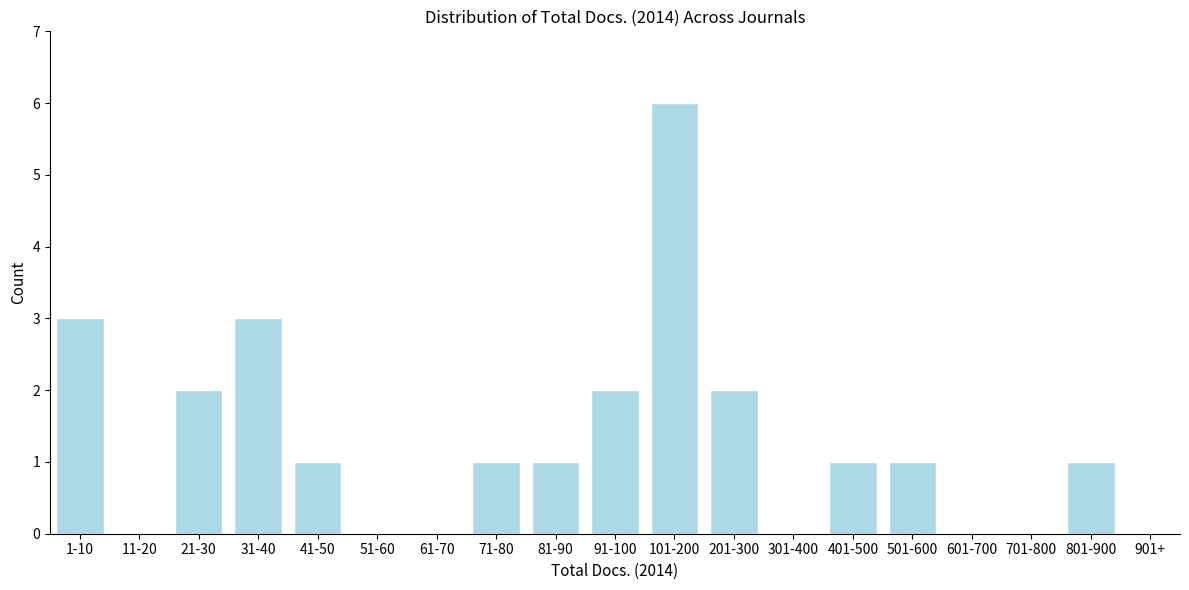

Reading left to right, extract all data points from this chart.

1-10=3	11-20=0	21-30=2	31-40=3	41-50=1	51-60=0	61-70=0	71-80=1	81-90=1	91-100=2	101-200=6	201-300=2	301-400=0	401-500=1	501-600=1	601-700=0	701-800=0	801-900=1	901+=0